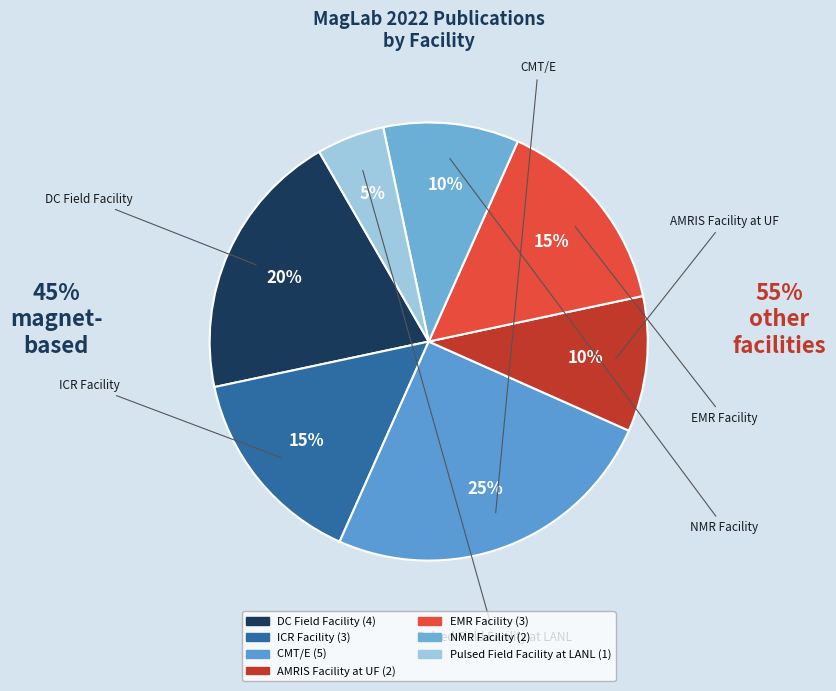

How many segments does this pie chart have?

7